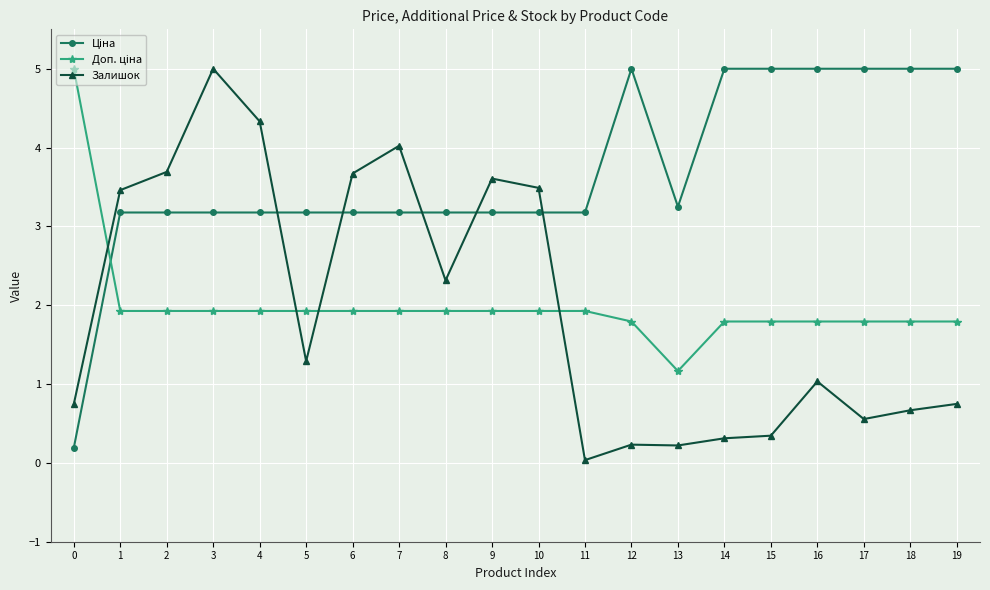

What is the difference between the maximum and second lowest values in the Залишок series?

4.8